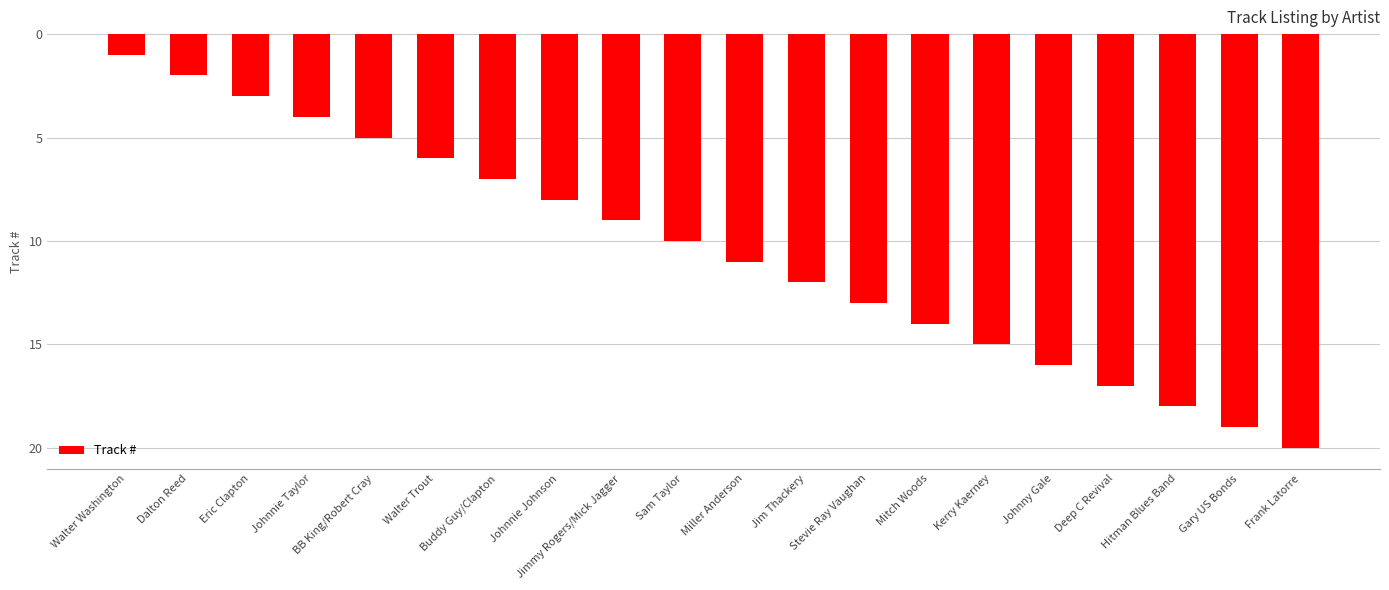

Reading left to right, transcribe all the data shown in this chart.

-1	-2	-3	-4	-5	-6	-7	-8	-9	-10	-11	-12	-13	-14	-15	-16	-17	-18	-19	-20